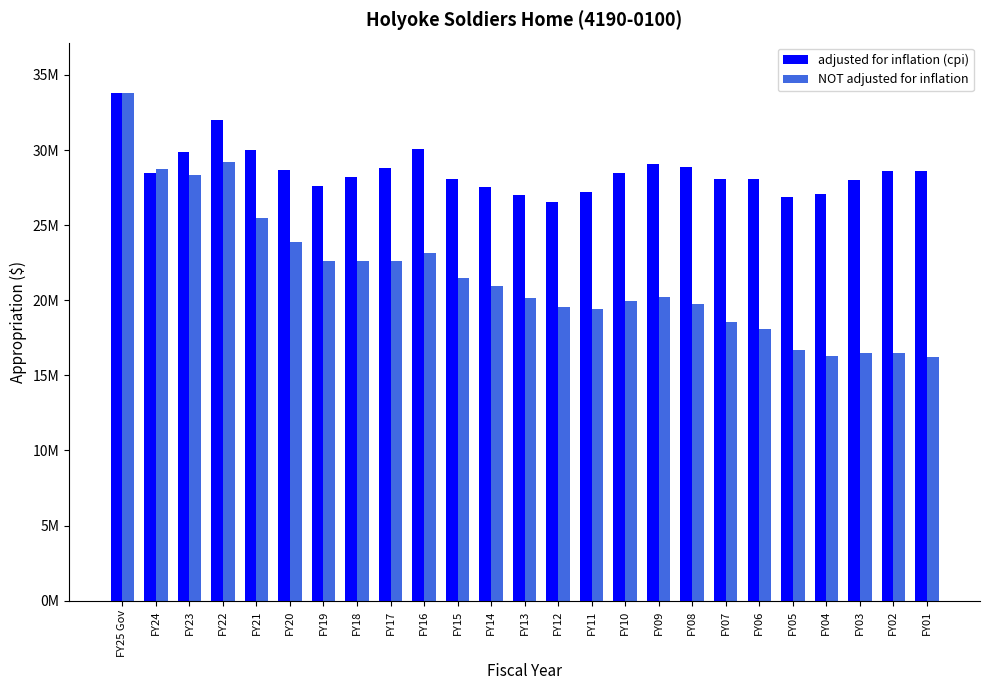

What are all the series names shown in the legend?

adjusted for inflation (cpi), NOT adjusted for inflation